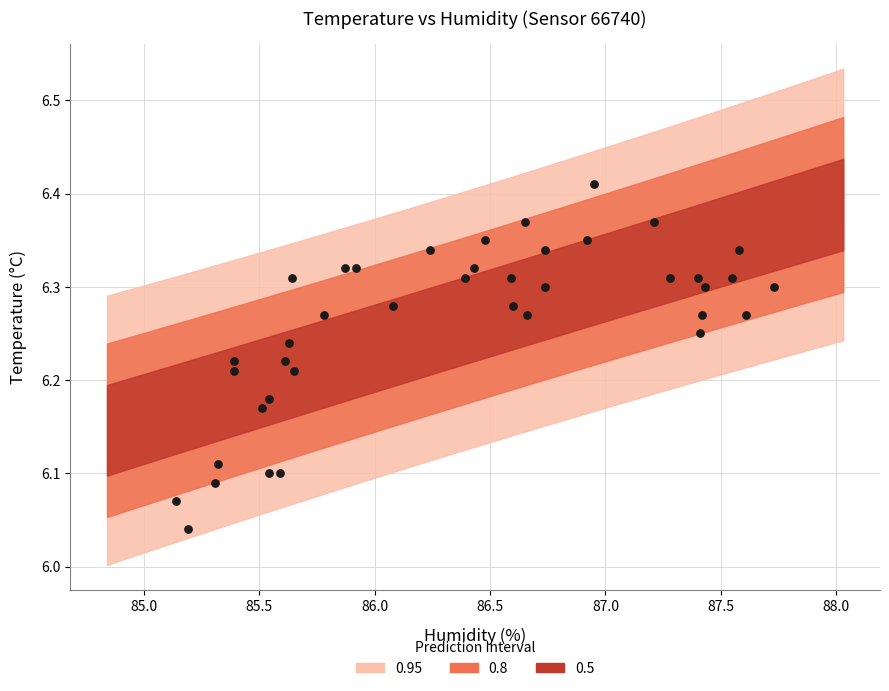

What is the range of X values (max minus min)?

2.6